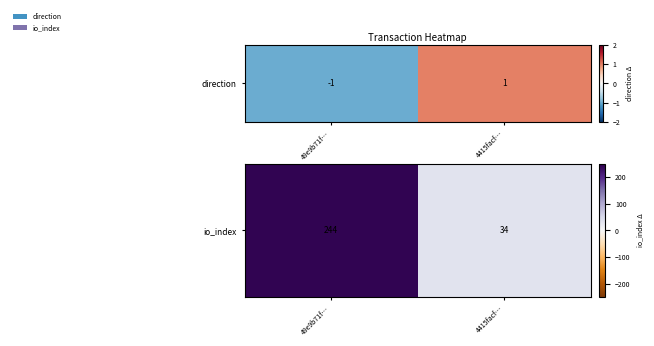

Reading left to right, transcribe all the data shown in this chart.

244	34